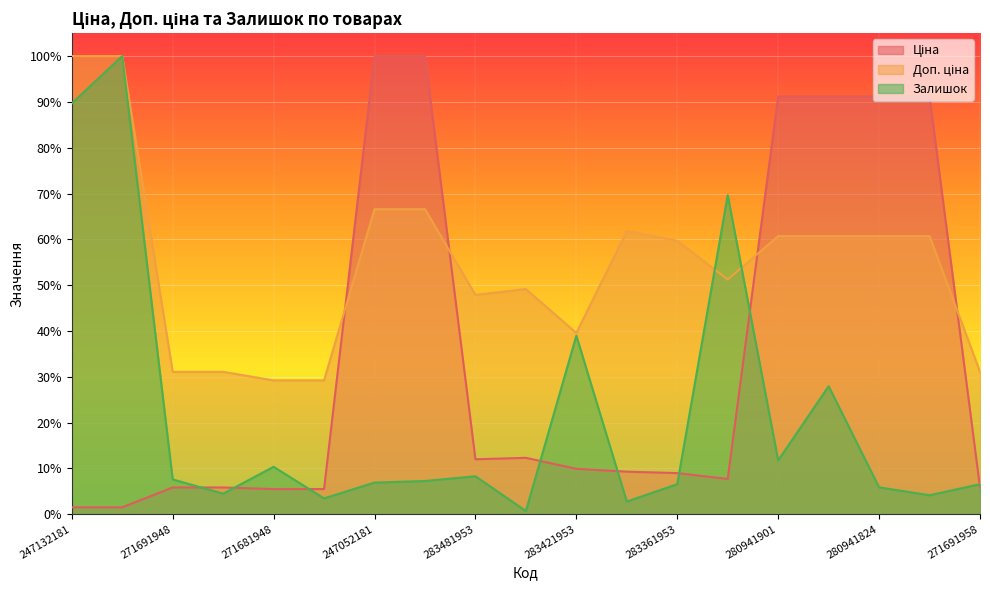

Rank the categories by Доп. ціна value from highest to lowest.

247132181, 247132180, 247052181, 247052180, 283391953, 280941901, 280941856, 280941824, 280941739, 283361953, 283331953, 283451953, 283481953, 283421953, 271691948, 271691942, 271691958, 271681948, 271681942